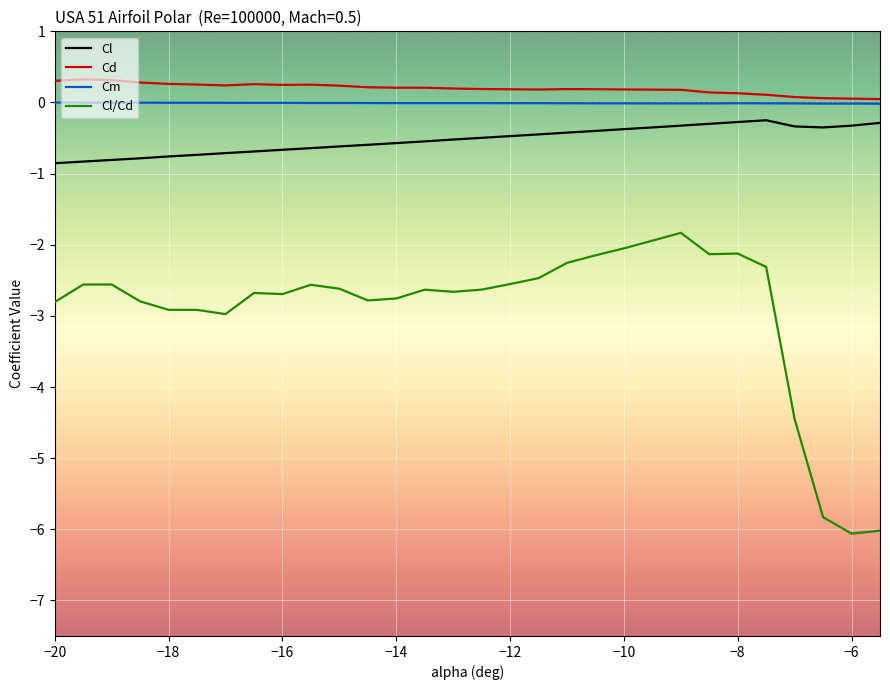

True or false: Cl/Cd and Cl cross at least once.

False